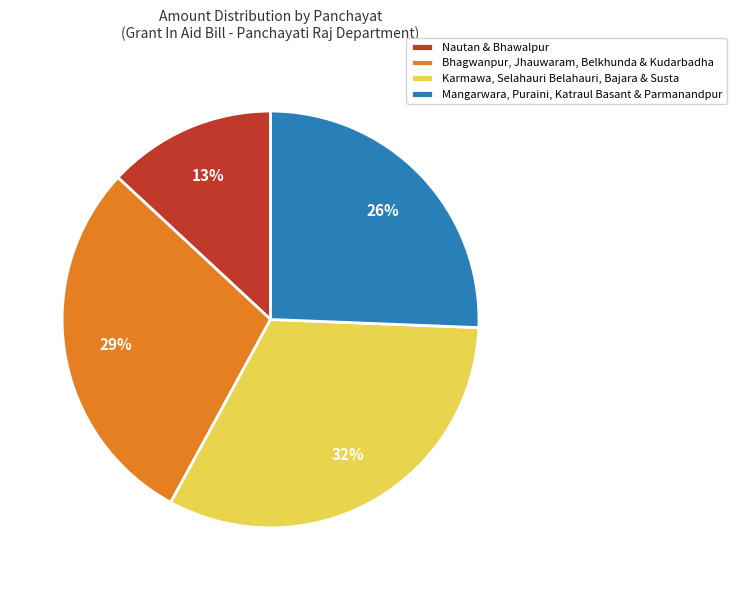

To the nearest percent, what is the difference between the largest and smallest slice percentages?

19%